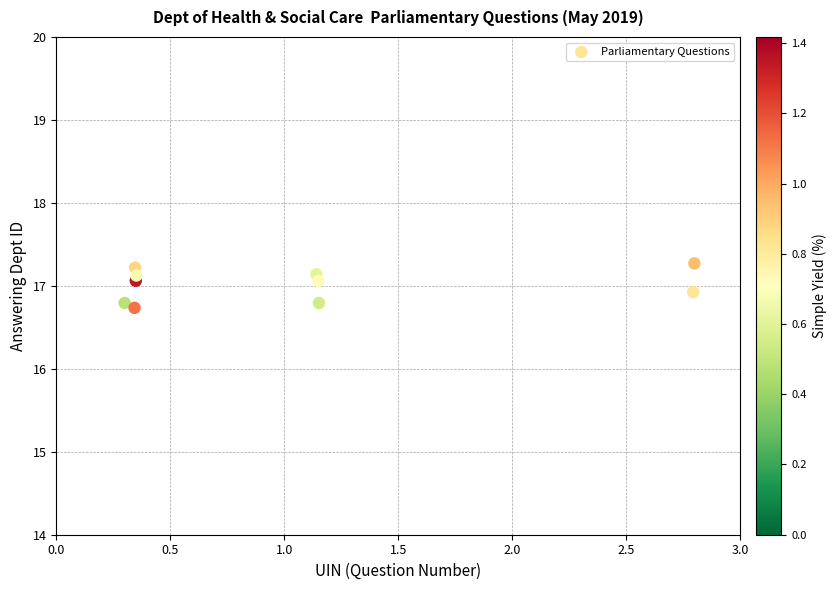

What is the average X value?

1.1